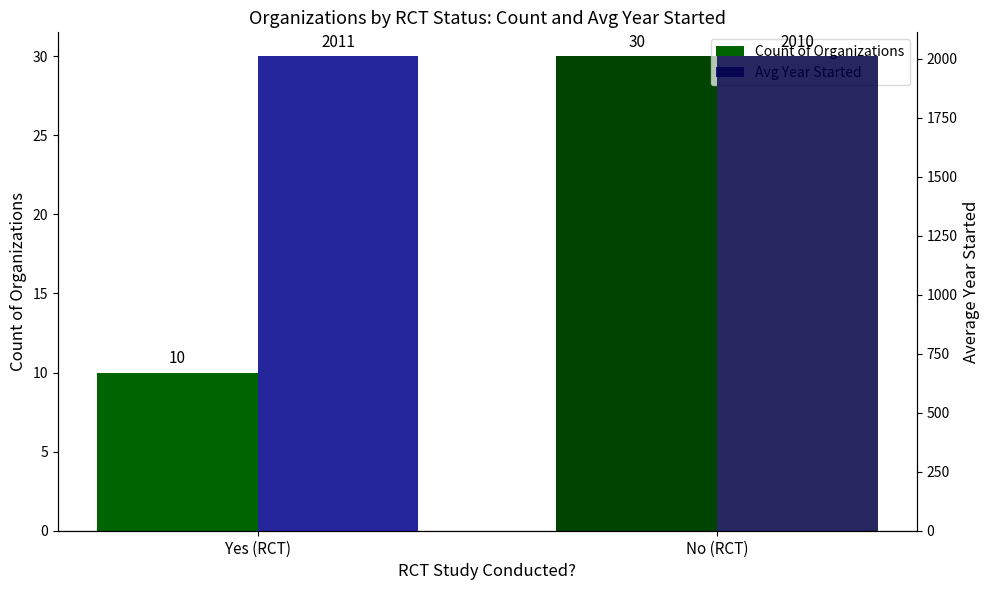

What is the maximum value shown in the chart?

2010.8